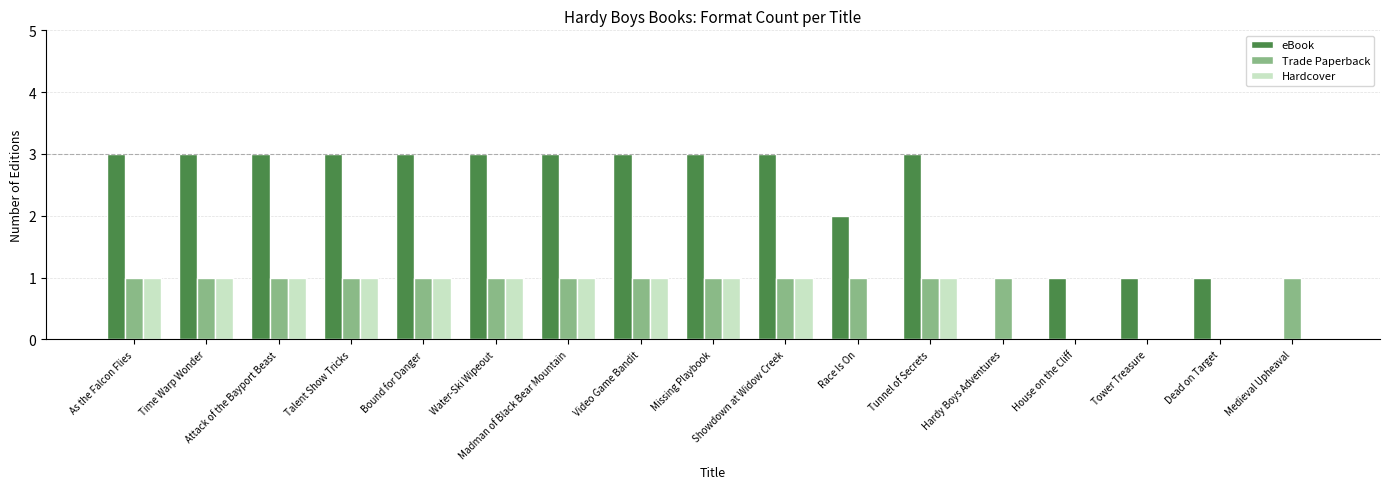

Which series has the largest total across all categories?

eBook